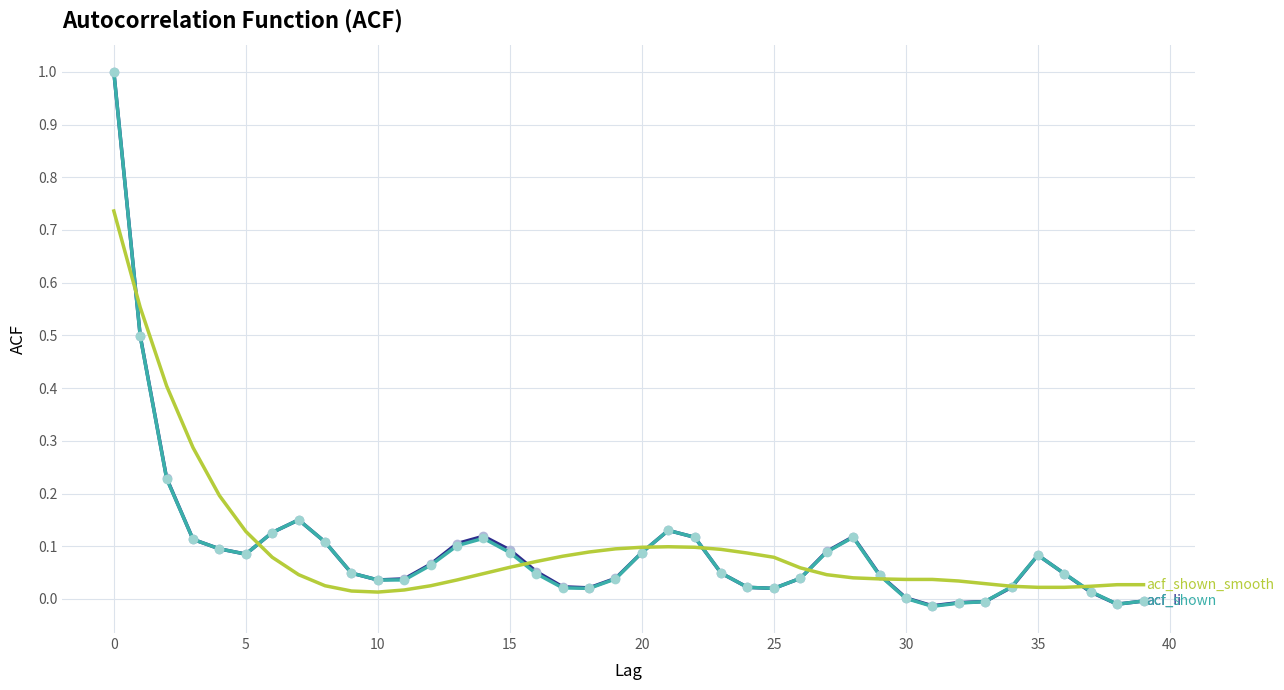

What is the maximum value shown in the chart?

1.0